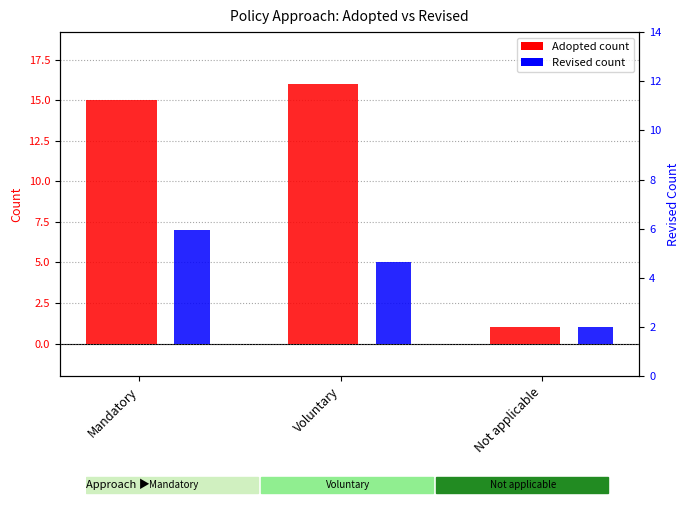

Reading right to left, extract all data points from this chart.

Adopted: Not applicable=1	Voluntary=16	Mandatory=15
Revised: Not applicable=1	Voluntary=5	Mandatory=7